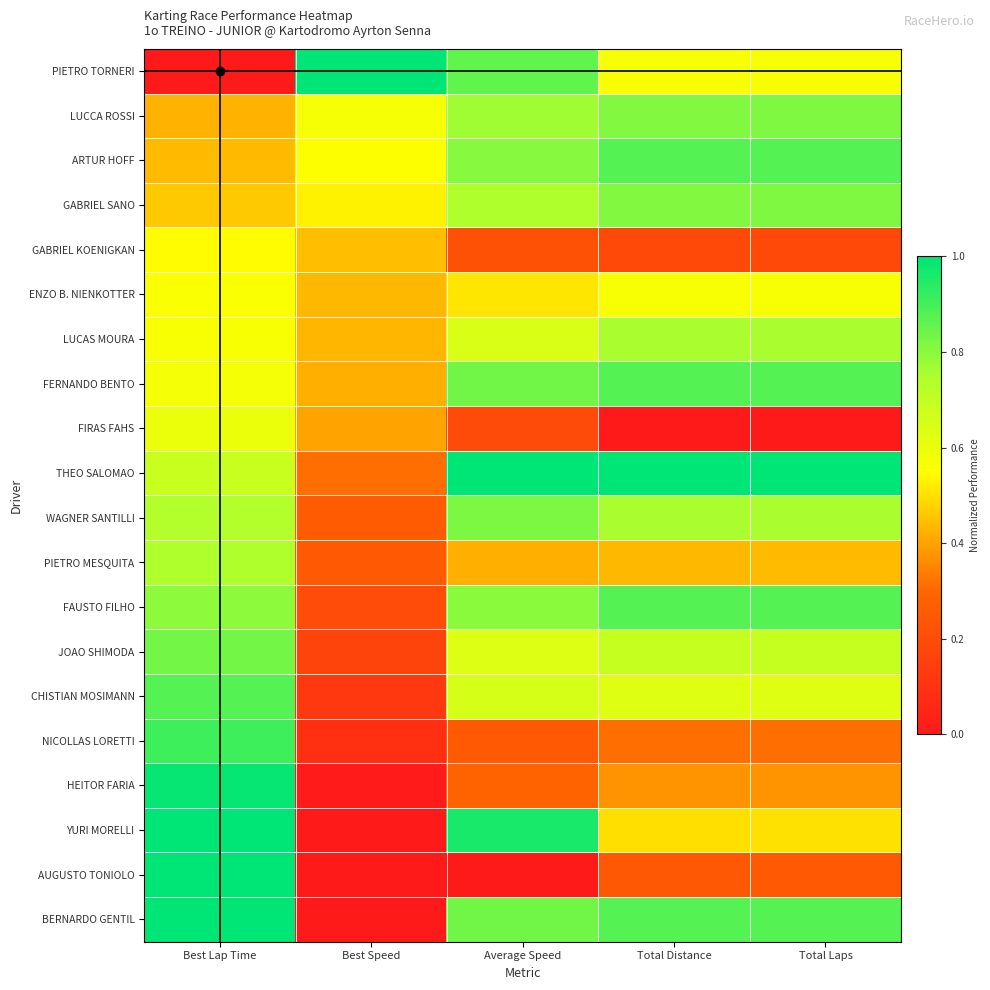

Rank the series at Total Laps from lowest to highest value.

FIRAS FAHS, GABRIEL KOENIGKAN, AUGUSTO TONIOLO, NICOLLAS LORETTI, HEITOR FARIA, PIETRO MESQUITA, YURI MORELLI, PIETRO TORNERI, ENZO B. NIENKOTTER, CHISTIAN MOSIMANN, JOAO SHIMODA, LUCAS MOURA, WAGNER SANTILLI, LUCCA ROSSI, GABRIEL SANO, ARTUR HOFF, FERNANDO BENTO, FAUSTO FILHO, BERNARDO GENTIL, THEO SALOMAO